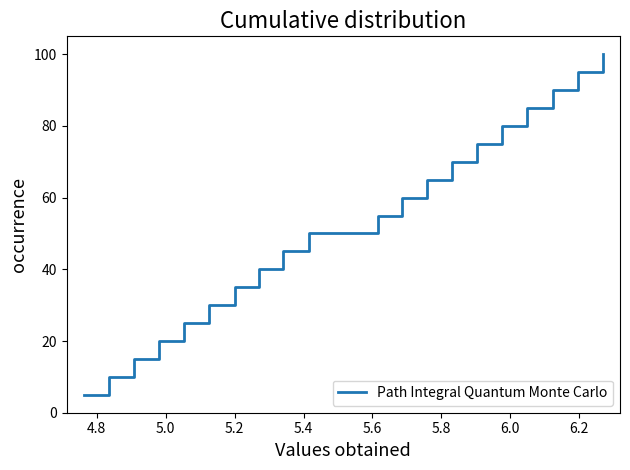

What is the smallest value displayed?

5.0